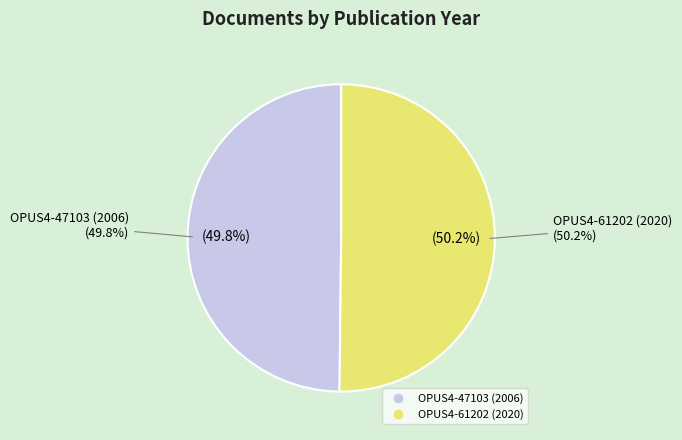

What is the ratio of the value at OPUS4-61202 (2020) to the value at OPUS4-47103 (2006)?

1.0